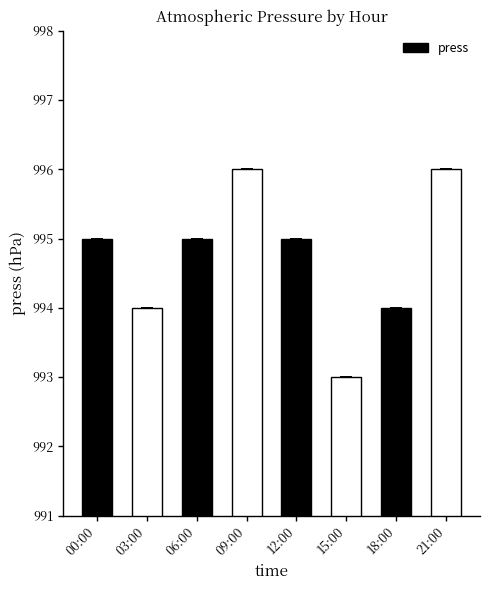

Which category has the lowest value across all series?

15:00